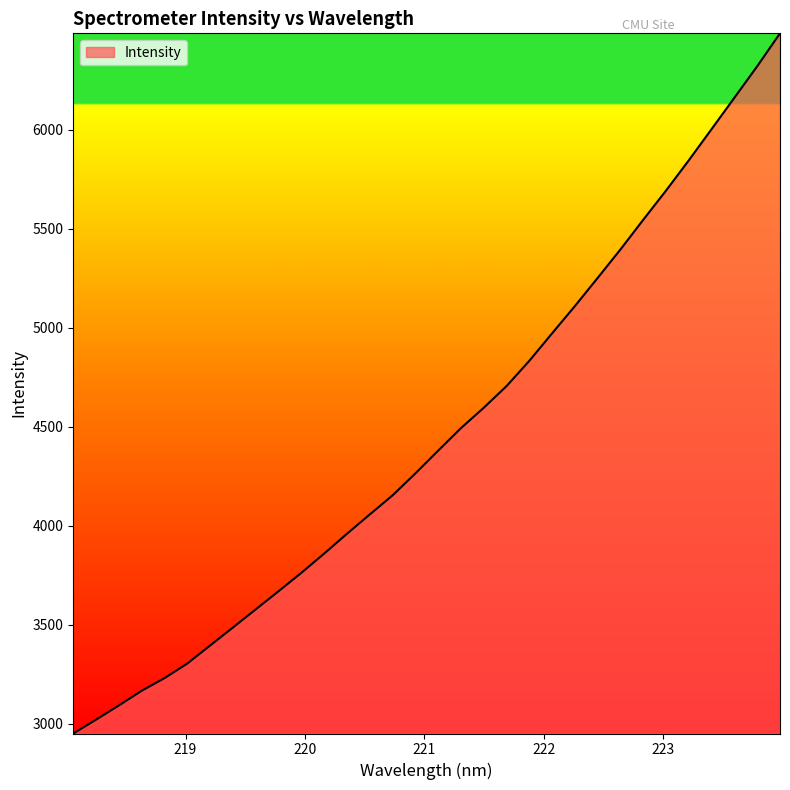

What is the greatest value displayed?

6486.4